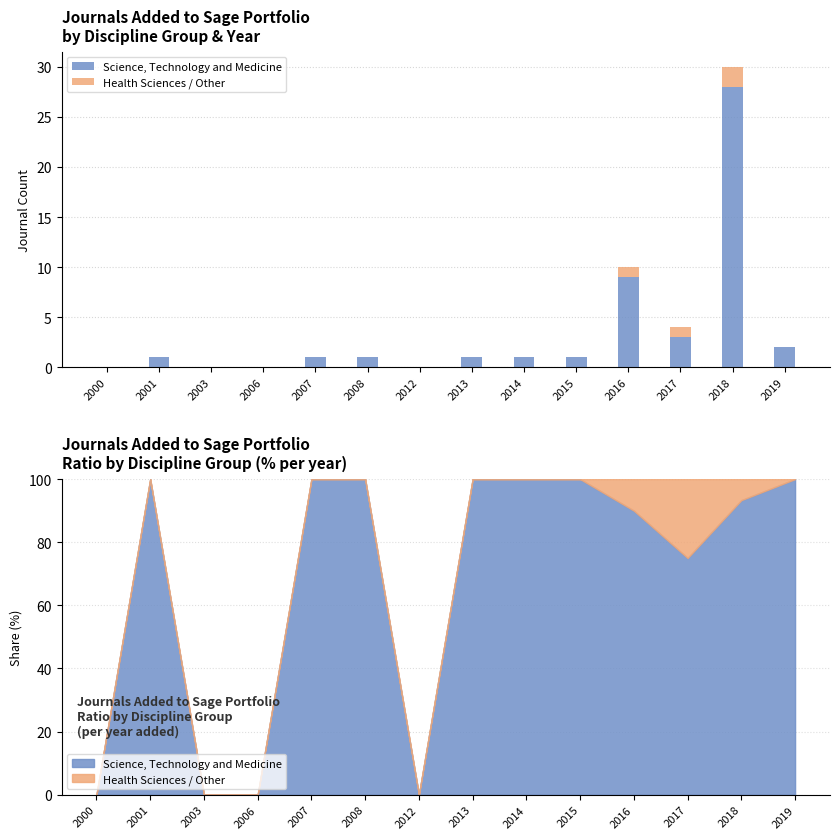

Between 2015 and 2019, which series saw the biggest shift?

Science, Technology and Medicine